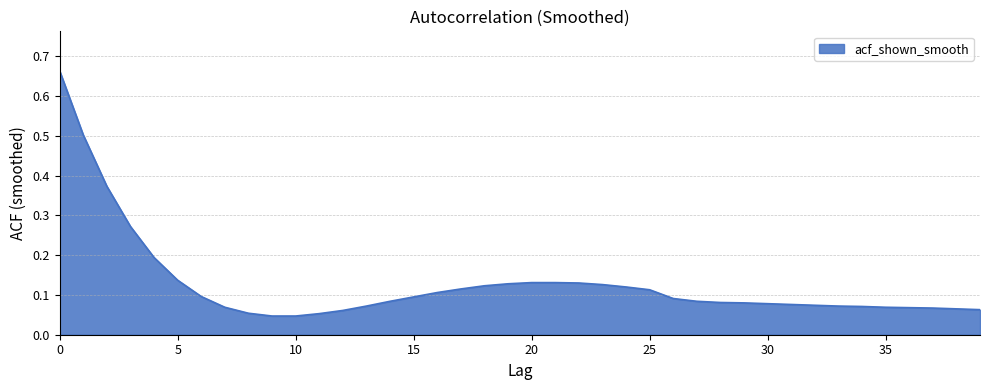

What is the difference between the maximum and minimum values?

0.6